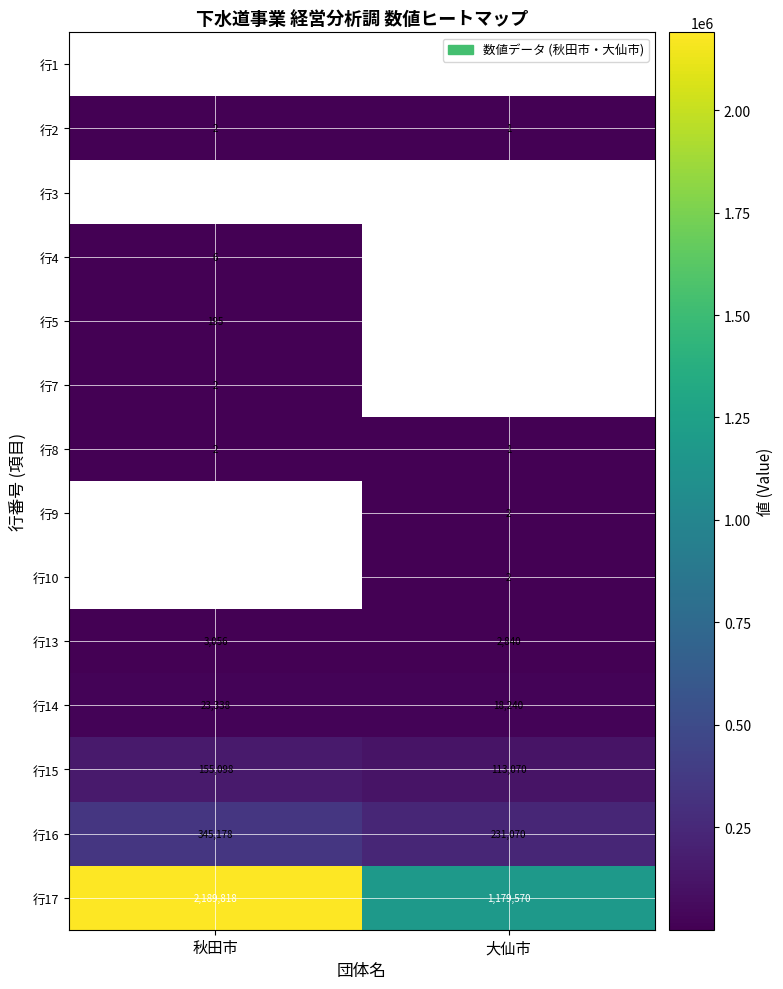

The value of 行8 at 秋田市 is 1. True or false?

False